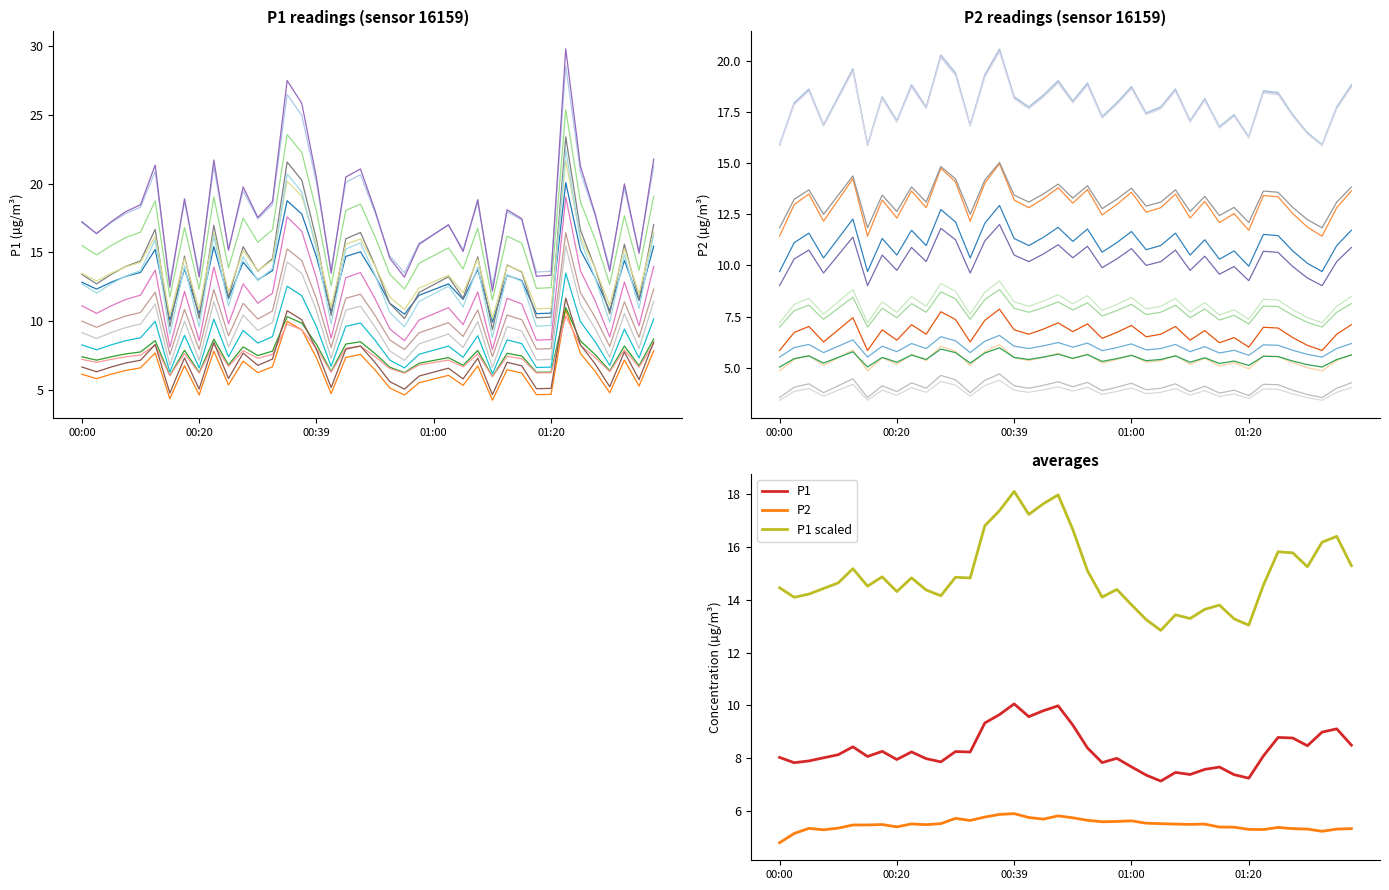

In P2, how many points are higher than both neighbors (excluding endpoints)?

13